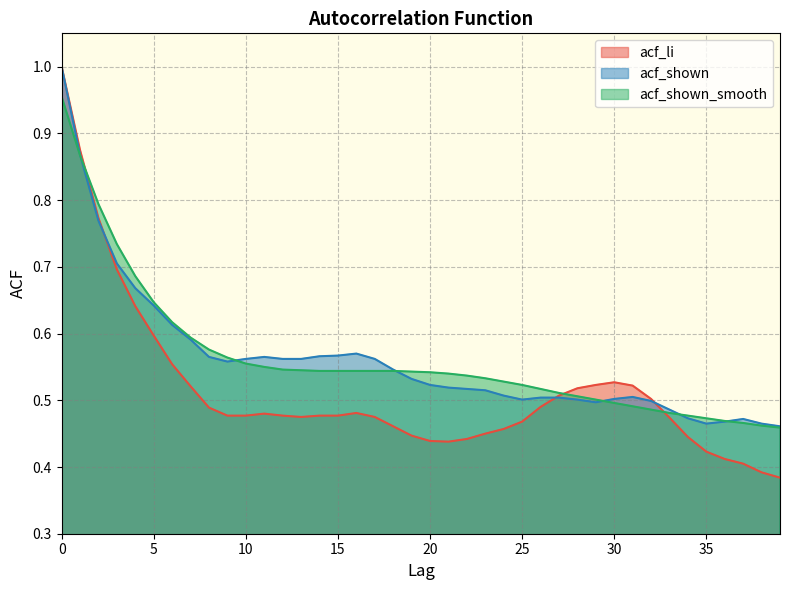

The value of acf_shown at 17 is 0.6. True or false?

True